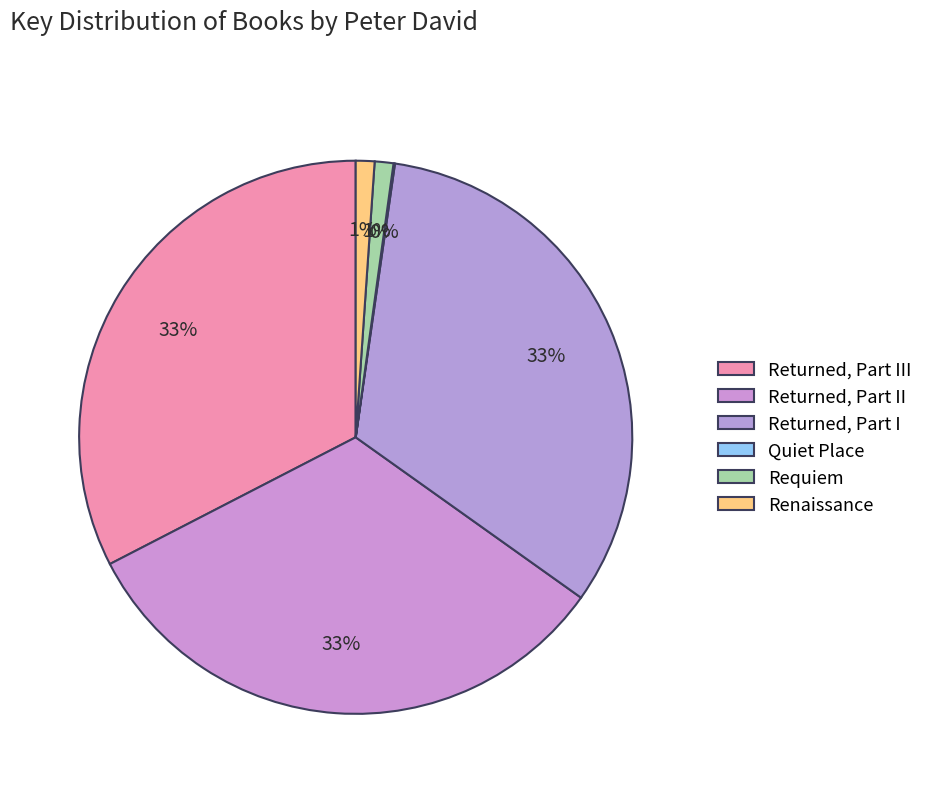

What portion of the pie excludes Renaissance?

98.9%